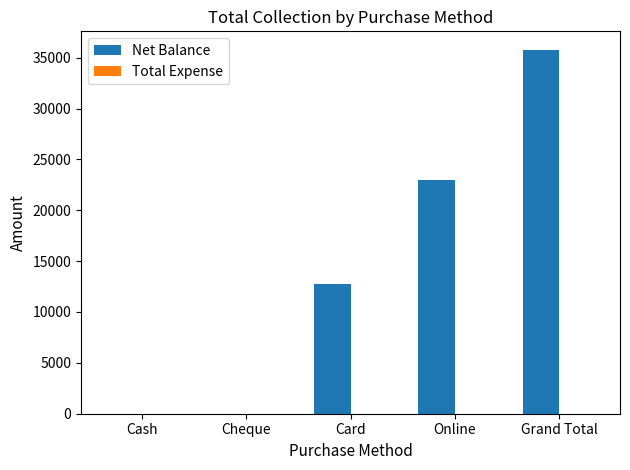

Which label corresponds to the largest value in the chart?

Grand Total